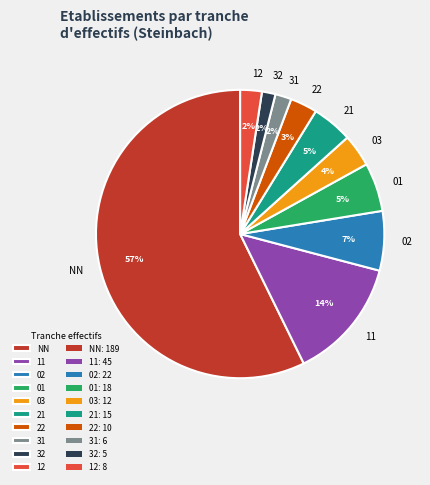

Do 03 and 31 together represent more than half of the pie?

No